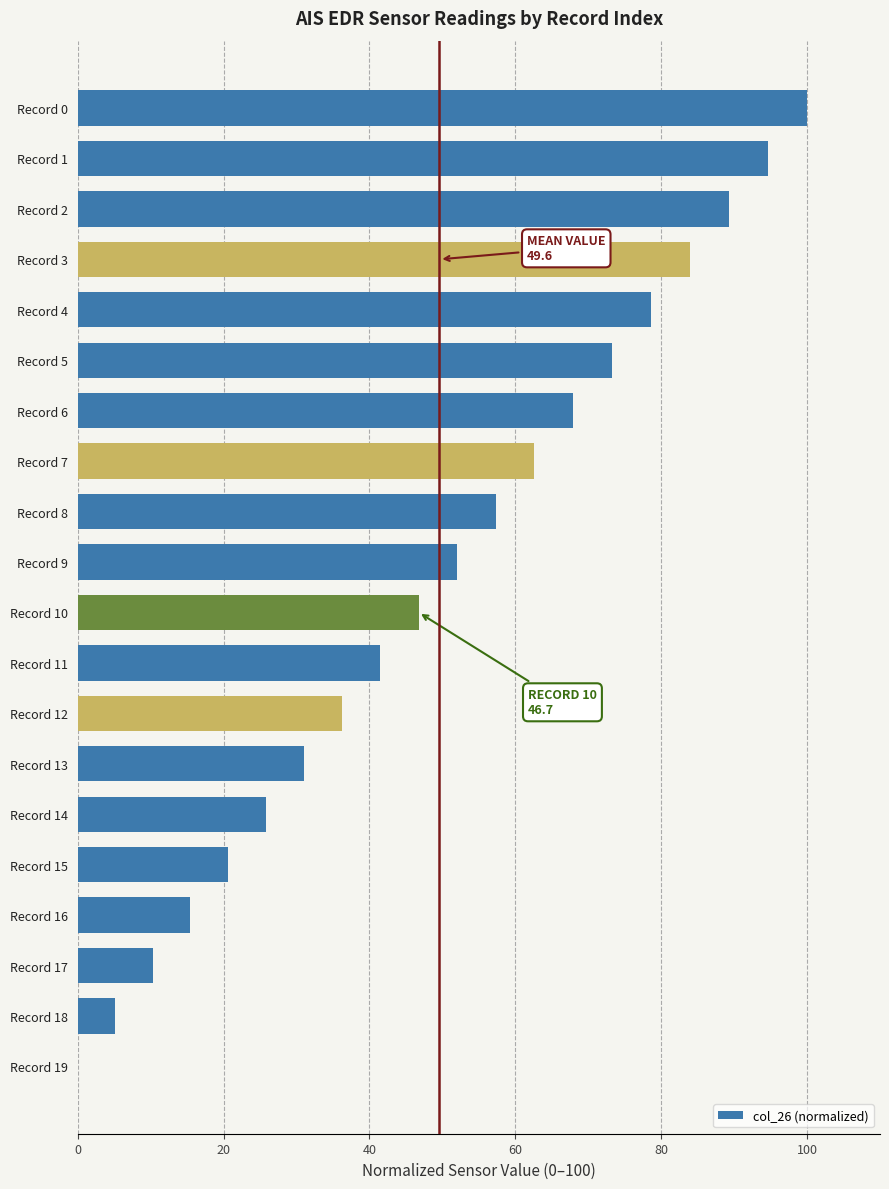

Where is the data nearest to the value 50?

Record 9